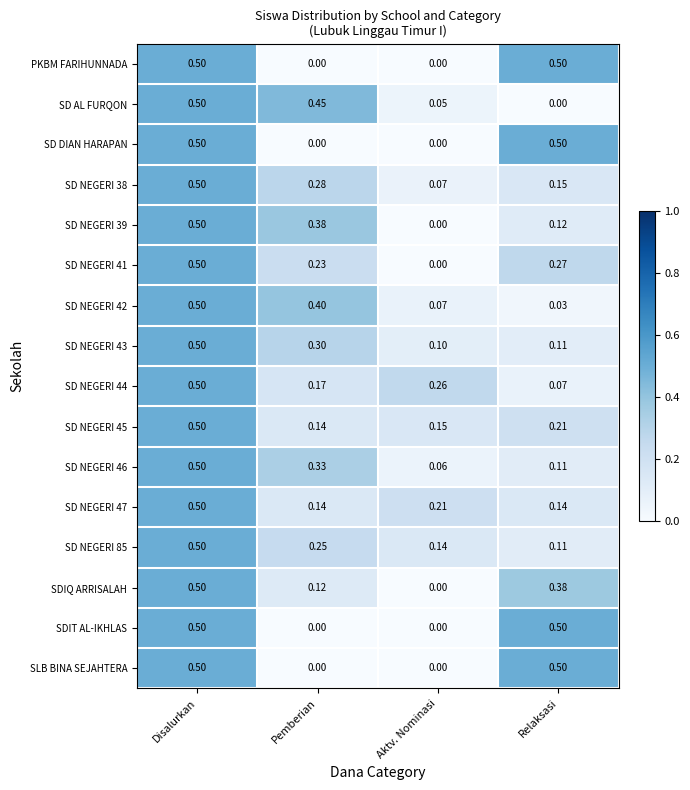

At which category is the sum across all series the highest?

Disalurkan